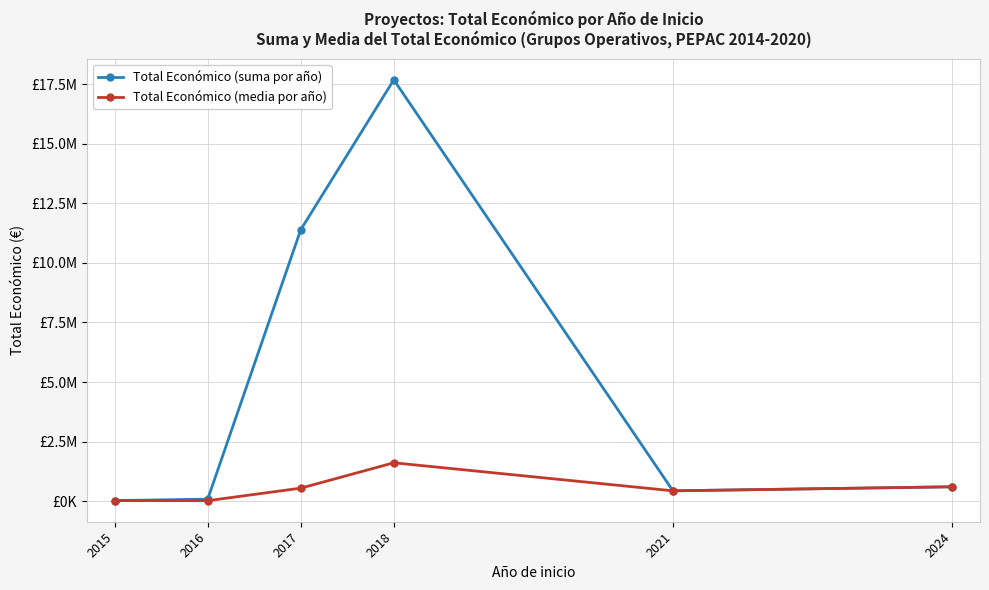

Reading left to right, what are all the values shown in this chart?

Total Económico (suma por año): 19950.0	81402.0	11396297.0	17690705.0	430411.0	600000.0
Total Económico (media por año): 19950.0	16280.4	542680.8	1608245.9	430411.0	600000.0